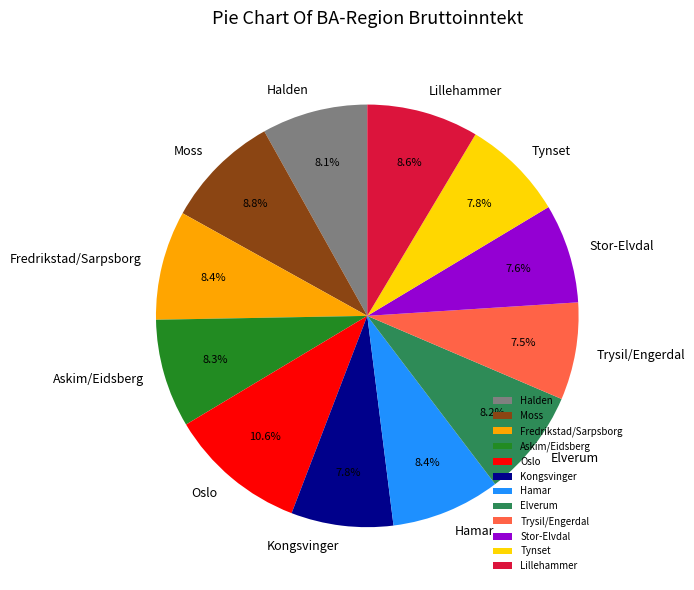

Does Moss represent more than half of the total?

No